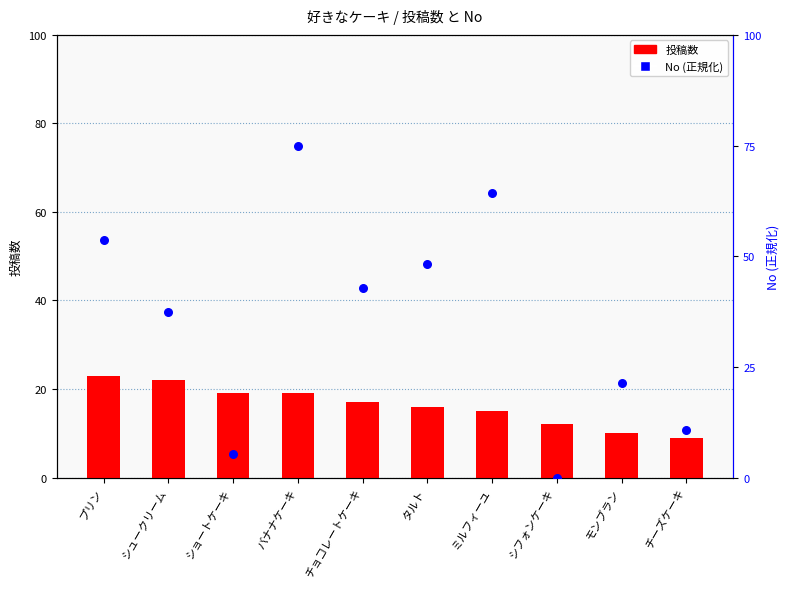

Is the value of No (正規化) at シフォンケーキ greater than the value of 投稿数 at バナナケーキ?

No